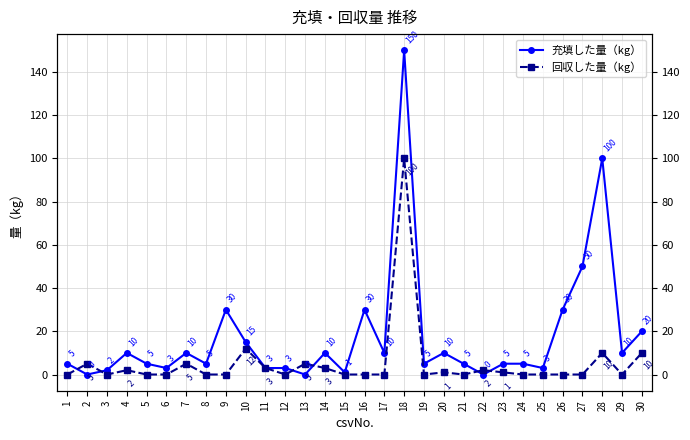

Where does the 充填した量（kg） series first go above 5?

4